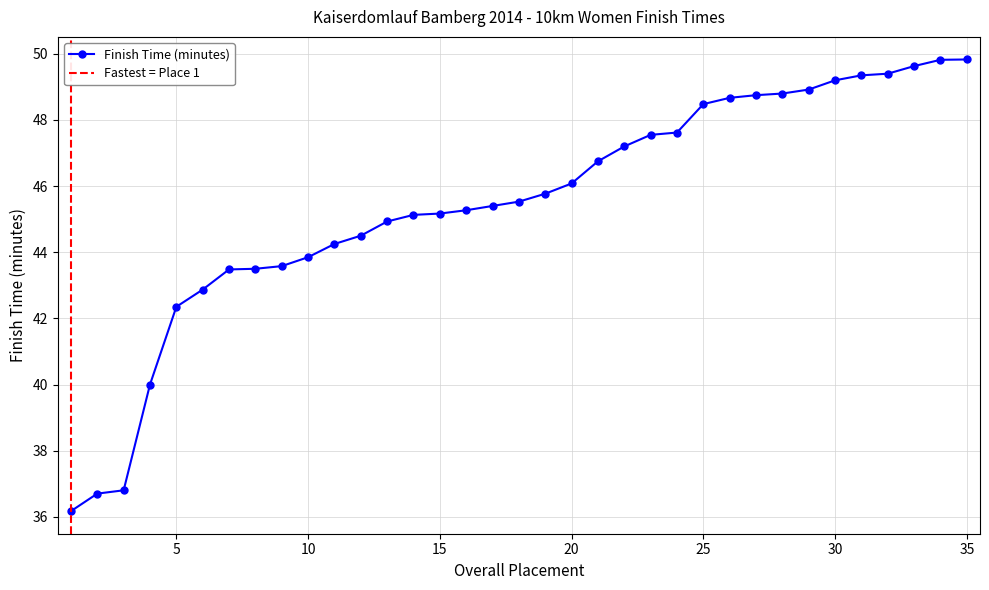

What is the value of the 10th point from the left?

43.9